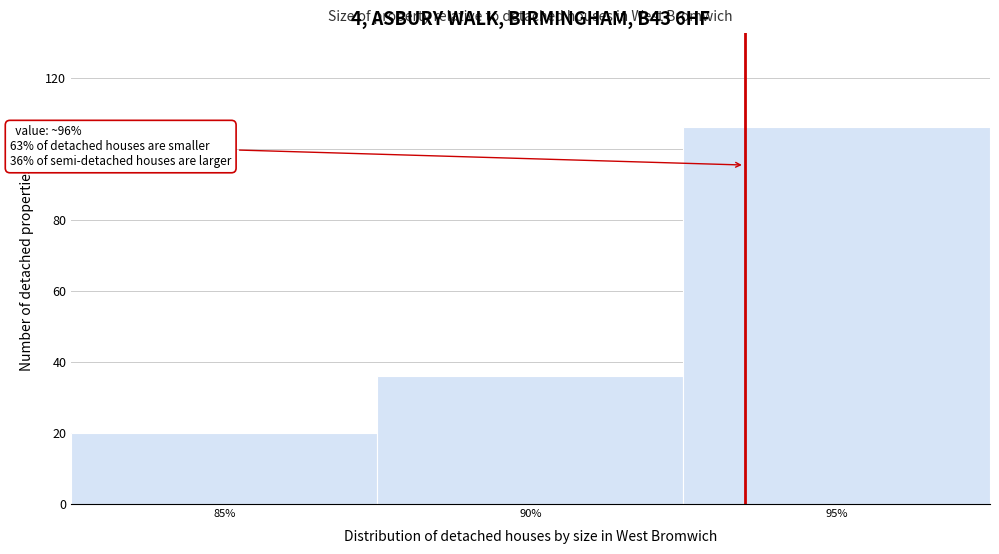

Reading left to right, what are all the values shown in this chart?

85%=20	90%=36	95%=106